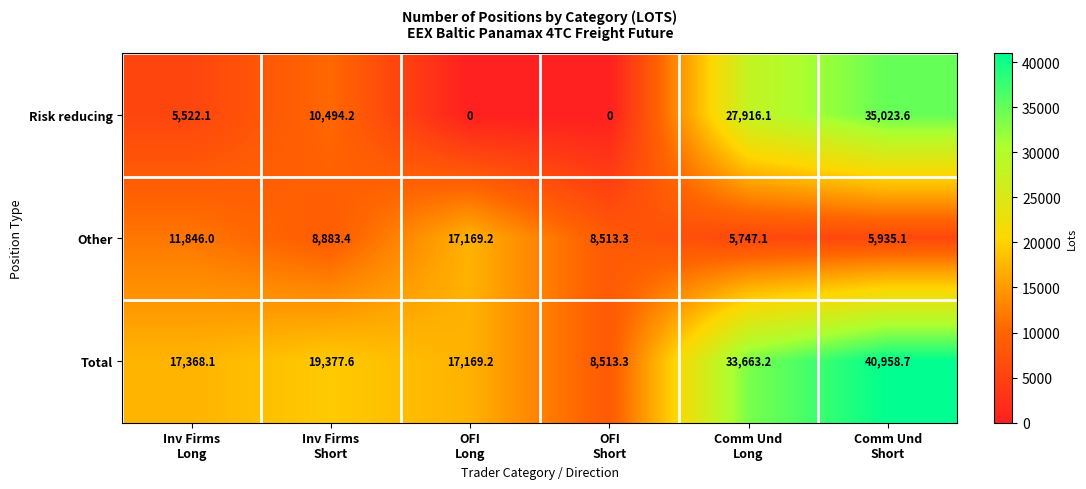

Which label corresponds to the largest value in the chart?

Comm Und
Short